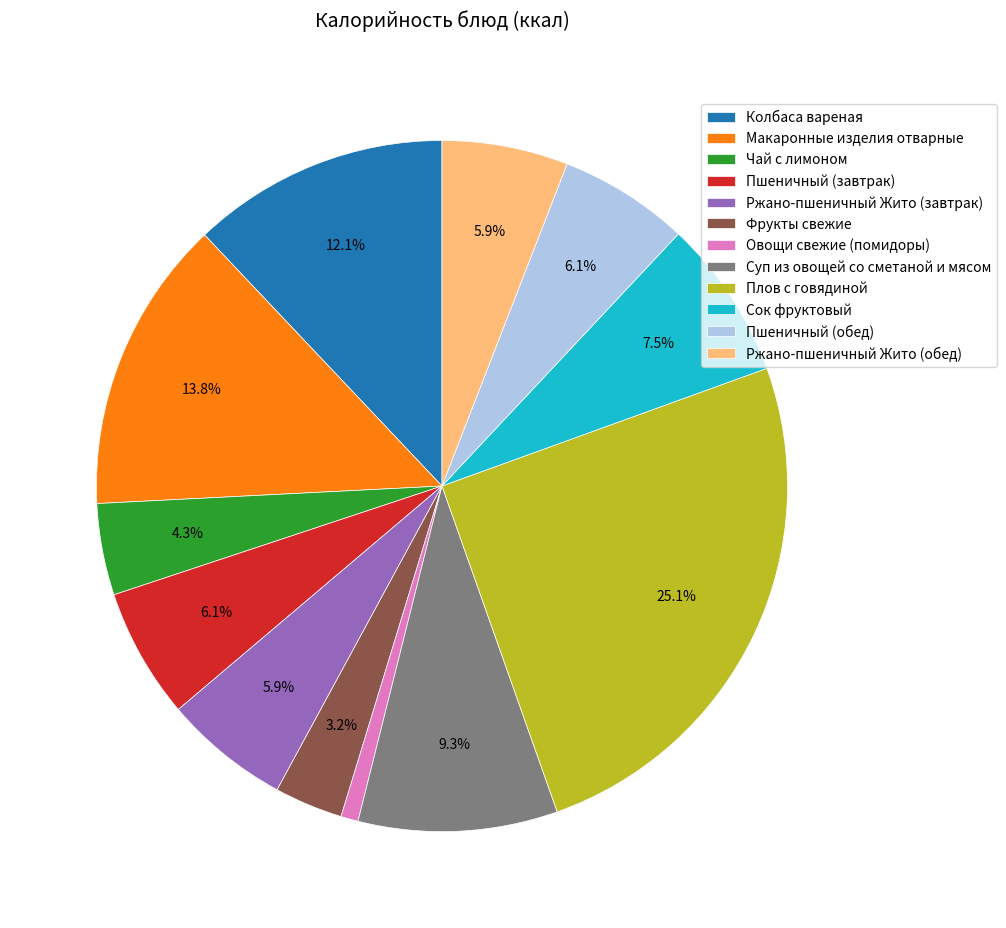

Approximately how many times larger is the value at Овощи свежие (помидоры) compared to Ржано-пшеничный Жито (завтрак)?

0.1